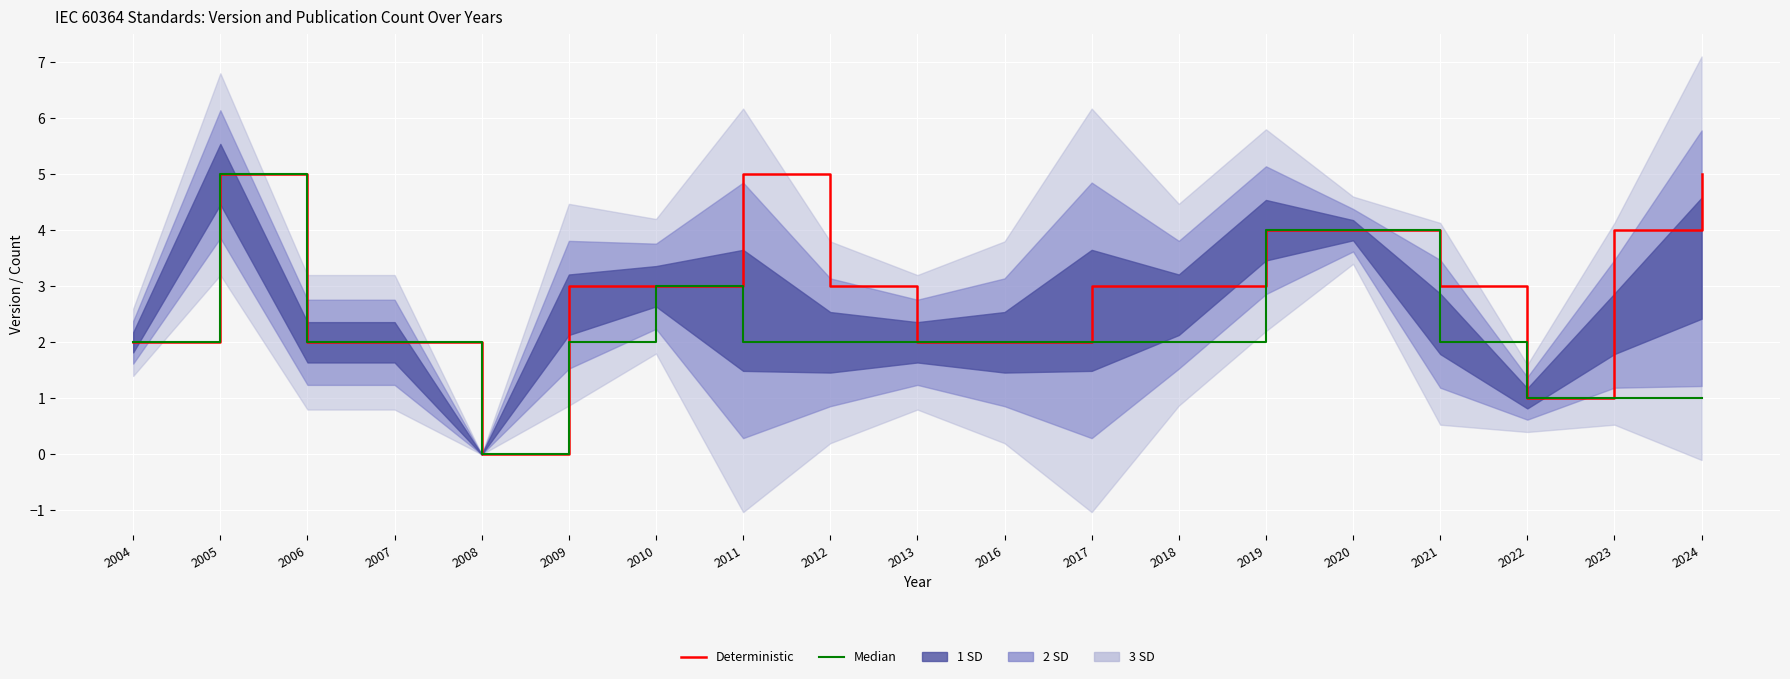

What is the difference between the maximum and minimum values in the Median series?

5